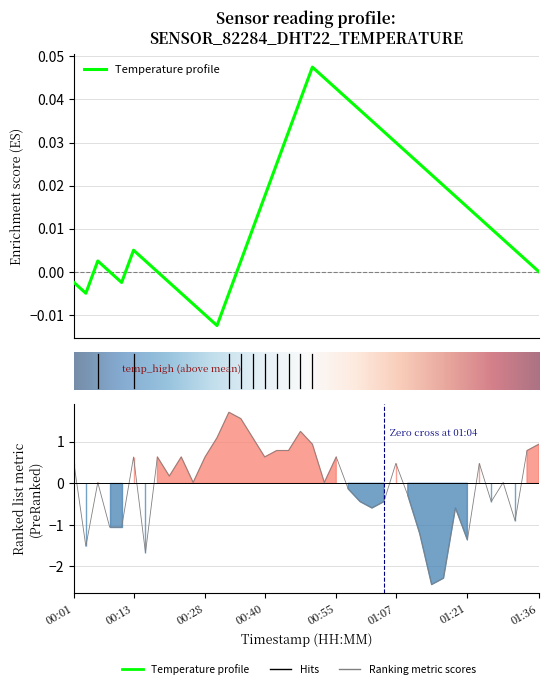

List the labels in order of value, smallest first.

01:14, 01:17, 00:16, 00:04, 01:21, 01:12, 00:09, 00:11, 01:31, 01:02, 01:19, 01:00, 01:04, 01:26, 01:09, 00:57, 00:06, 00:26, 00:52, 01:29, 00:21, 00:01, 01:07, 01:24, 00:13, 00:18, 00:23, 00:28, 00:40, 00:55, 00:43, 00:45, 01:34, 00:50, 01:36, 00:30, 00:38, 00:47, 00:35, 00:33